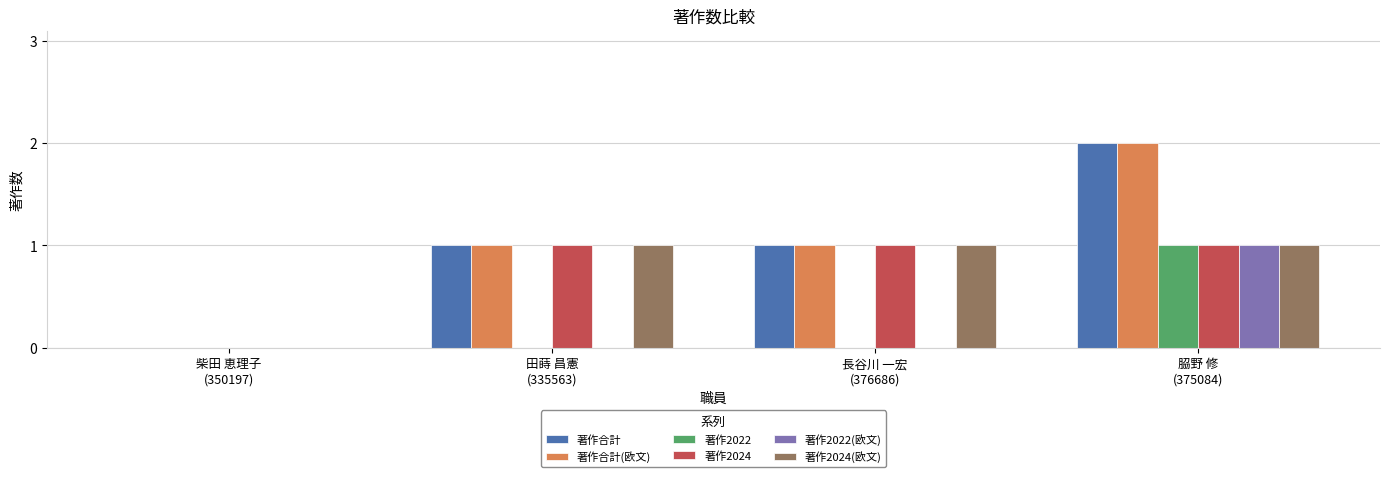

Reading left to right, what are all the values shown in this chart?

著作合計: 柴田 恵理子
(350197)=0	田蒔 昌憲
(335563)=1	長谷川 一宏
(376686)=1	𦚰野 修
(375084)=2
著作合計(欧文): 柴田 恵理子
(350197)=0	田蒔 昌憲
(335563)=1	長谷川 一宏
(376686)=1	𦚰野 修
(375084)=2
著作2022: 柴田 恵理子
(350197)=0	田蒔 昌憲
(335563)=0	長谷川 一宏
(376686)=0	𦚰野 修
(375084)=1
著作2024: 柴田 恵理子
(350197)=0	田蒔 昌憲
(335563)=1	長谷川 一宏
(376686)=1	𦚰野 修
(375084)=1
著作2022(欧文): 柴田 恵理子
(350197)=0	田蒔 昌憲
(335563)=0	長谷川 一宏
(376686)=0	𦚰野 修
(375084)=1
著作2024(欧文): 柴田 恵理子
(350197)=0	田蒔 昌憲
(335563)=1	長谷川 一宏
(376686)=1	𦚰野 修
(375084)=1